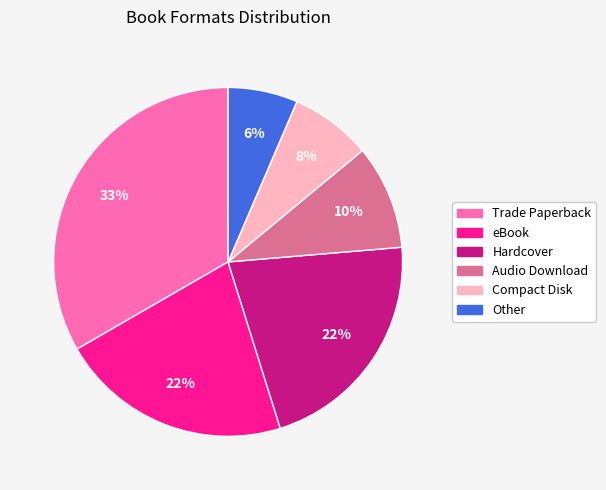

True or false: Audio Download accounts for 10% of the total.

True